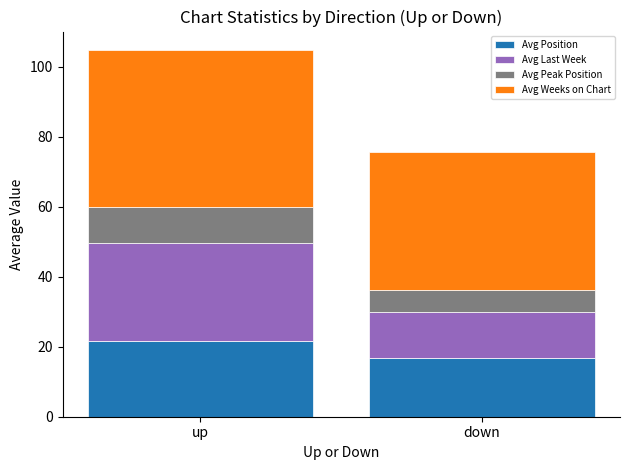

Reading left to right, transcribe the values for Avg Position.

up=21.7	down=16.8